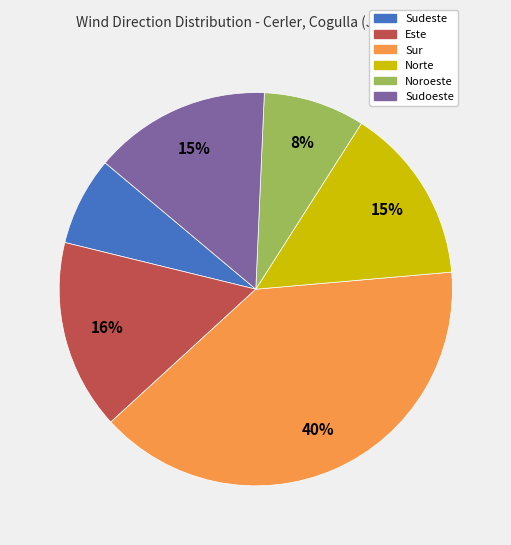

Does any single category account for the majority?

No